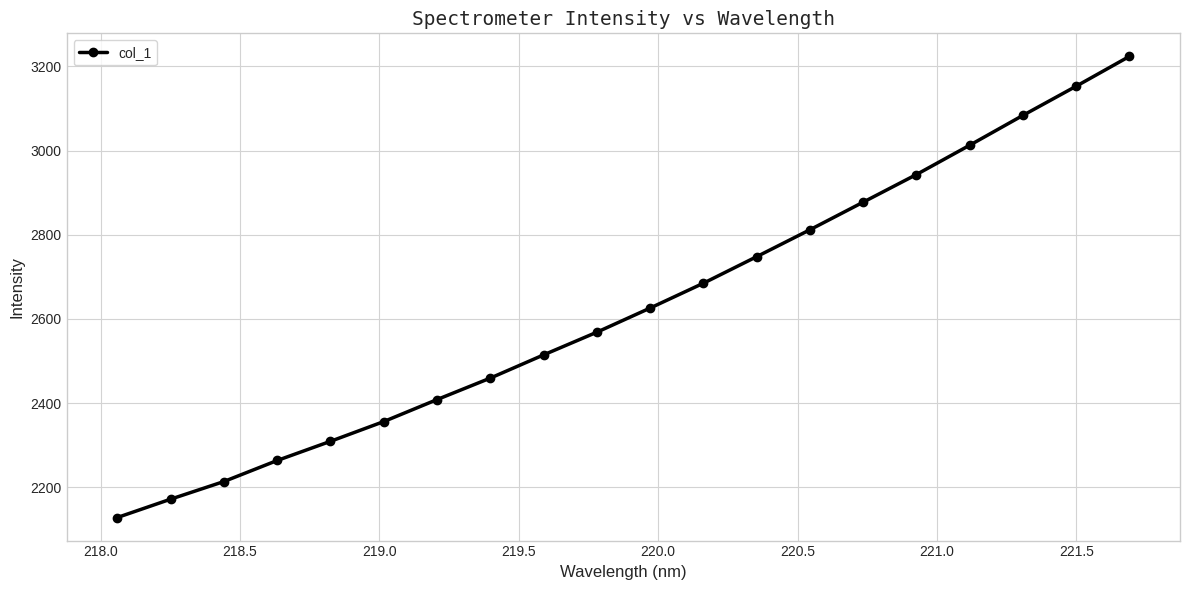

What is the smallest value displayed?

2128.3